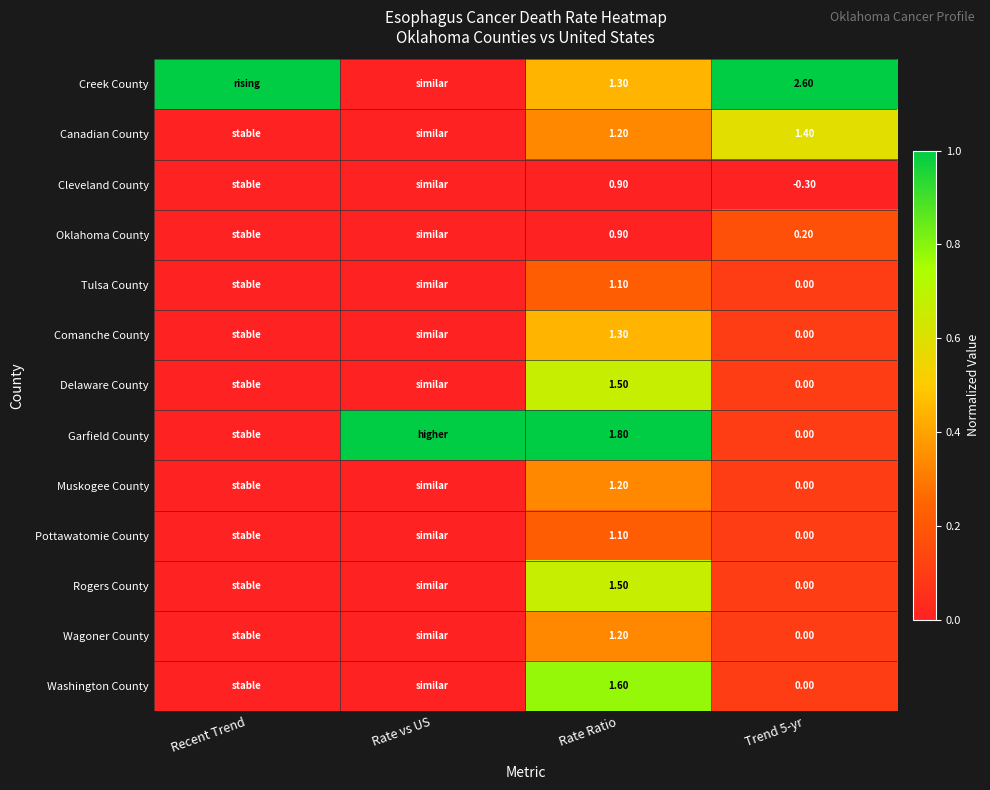

Between Trend 5-yr and Recent Trend, which is larger?

Trend 5-yr